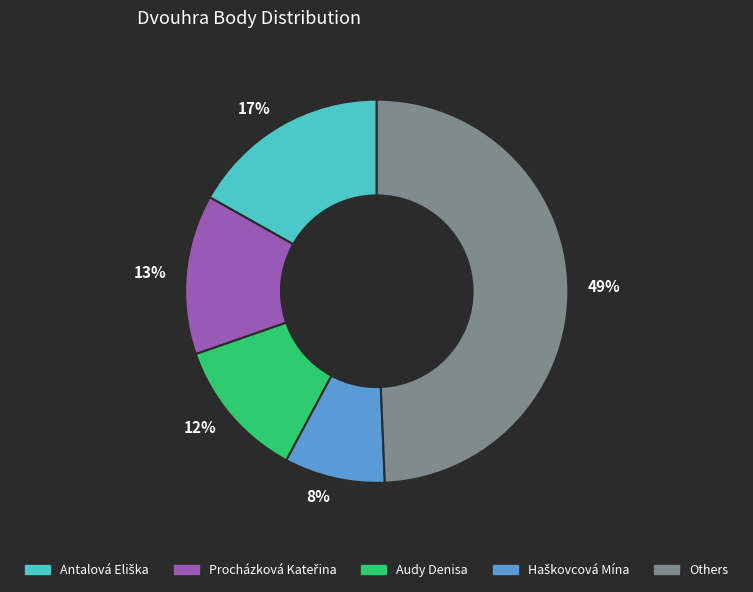

Does any single category account for the majority?

No